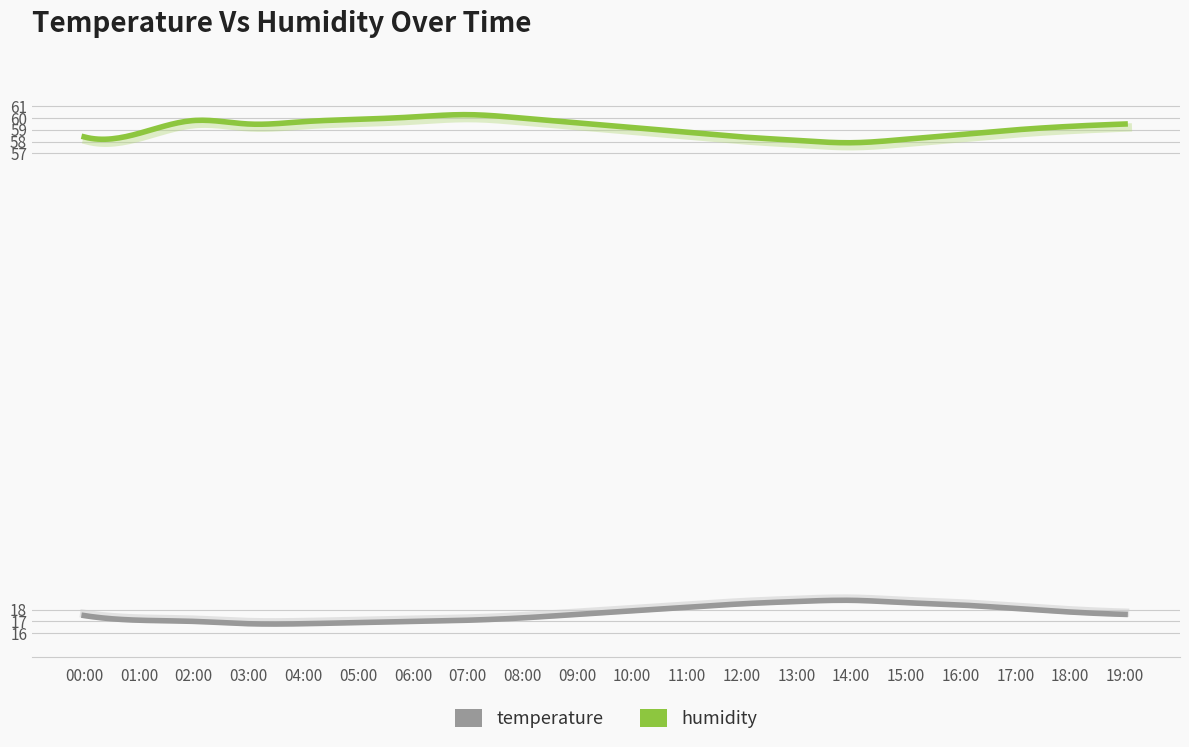

At which label is temperature closest to 17?

02:00